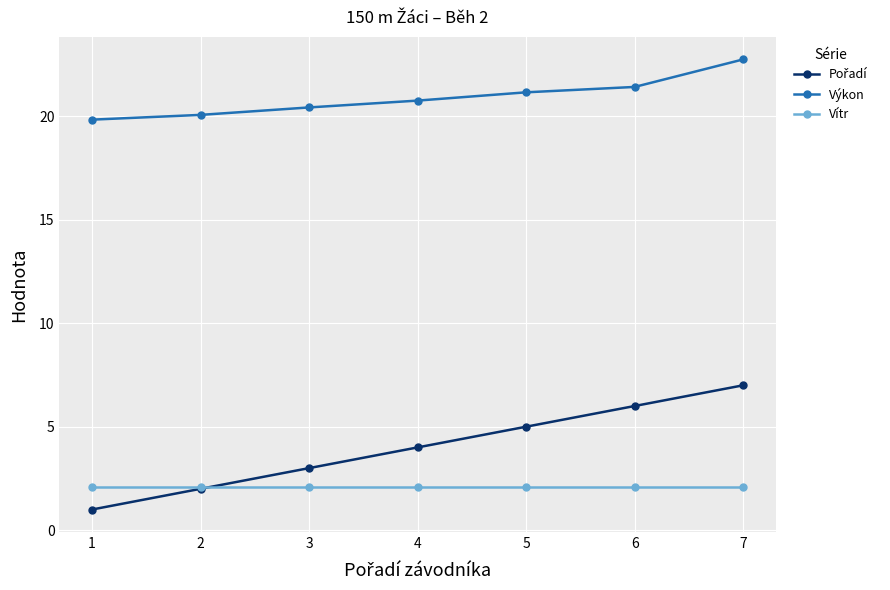

What is the difference between the highest and lowest values at 2?

18.1